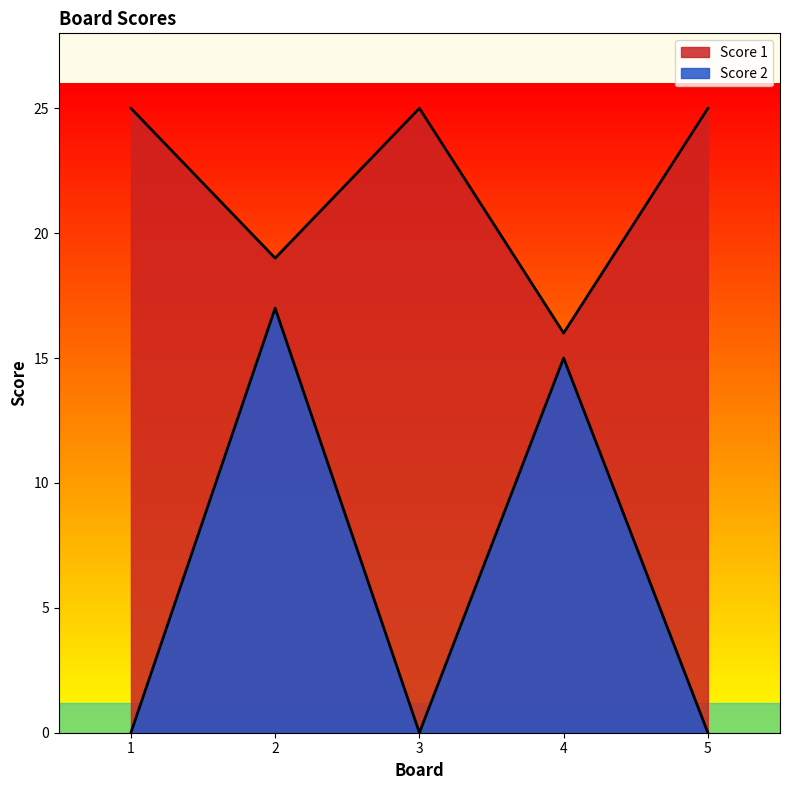

True or false: Score 1 and Score 2 intersect in this chart.

False